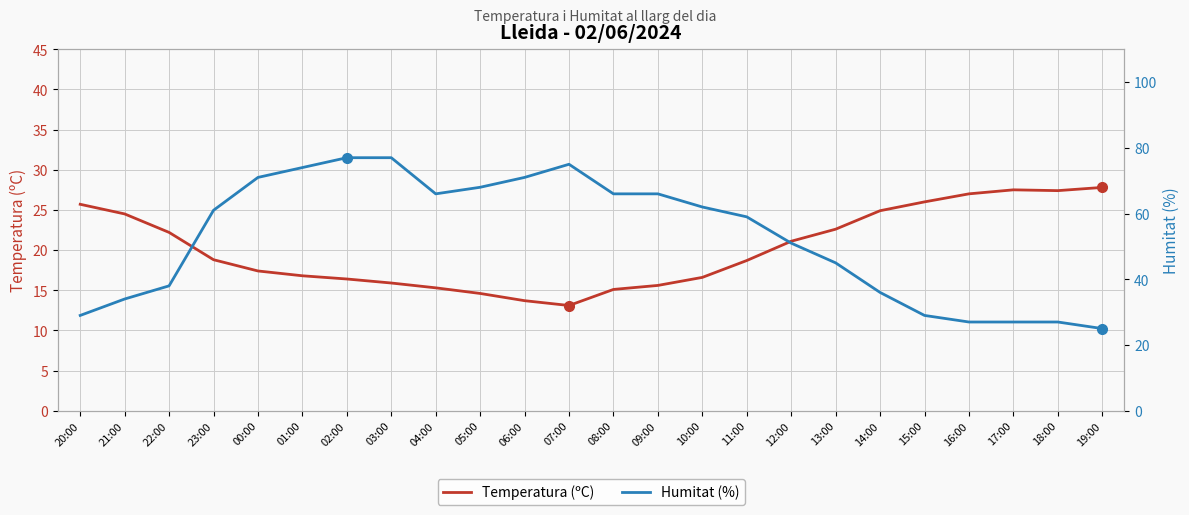

Reading right to left, extract all data points from this chart.

Temperatura (ºC): 19:00=27.8	18:00=27.4	17:00=27.5	16:00=27.0	15:00=26.0	14:00=24.9	13:00=22.6	12:00=21.1	11:00=18.7	10:00=16.6	09:00=15.6	08:00=15.1	07:00=13.1	06:00=13.7	05:00=14.6	04:00=15.3	03:00=15.9	02:00=16.4	01:00=16.8	00:00=17.4	23:00=18.8	22:00=22.2	21:00=24.5	20:00=25.7
Humitat (%): 19:00=25.0	18:00=27.0	17:00=27.0	16:00=27.0	15:00=29.0	14:00=36.0	13:00=45.0	12:00=51.0	11:00=59.0	10:00=62.0	09:00=66.0	08:00=66.0	07:00=75.0	06:00=71.0	05:00=68.0	04:00=66.0	03:00=77.0	02:00=77.0	01:00=74.0	00:00=71.0	23:00=61.0	22:00=38.0	21:00=34.0	20:00=29.0